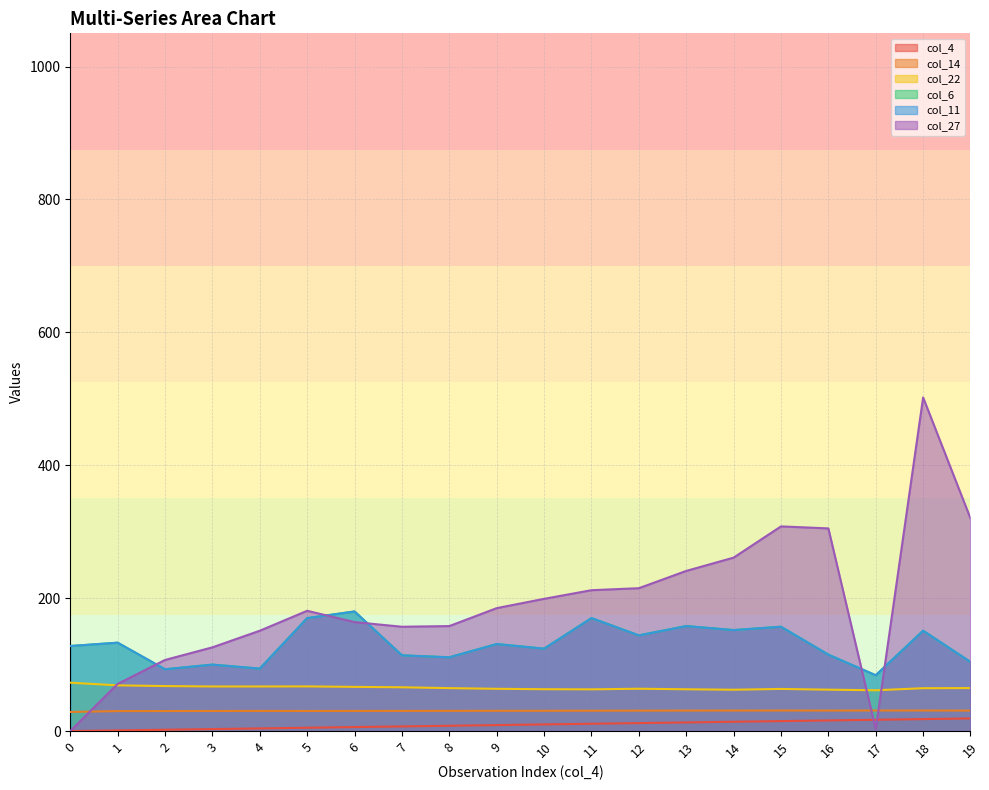

True or false: col_4 has more than 2 points higher than both neighbors.

False